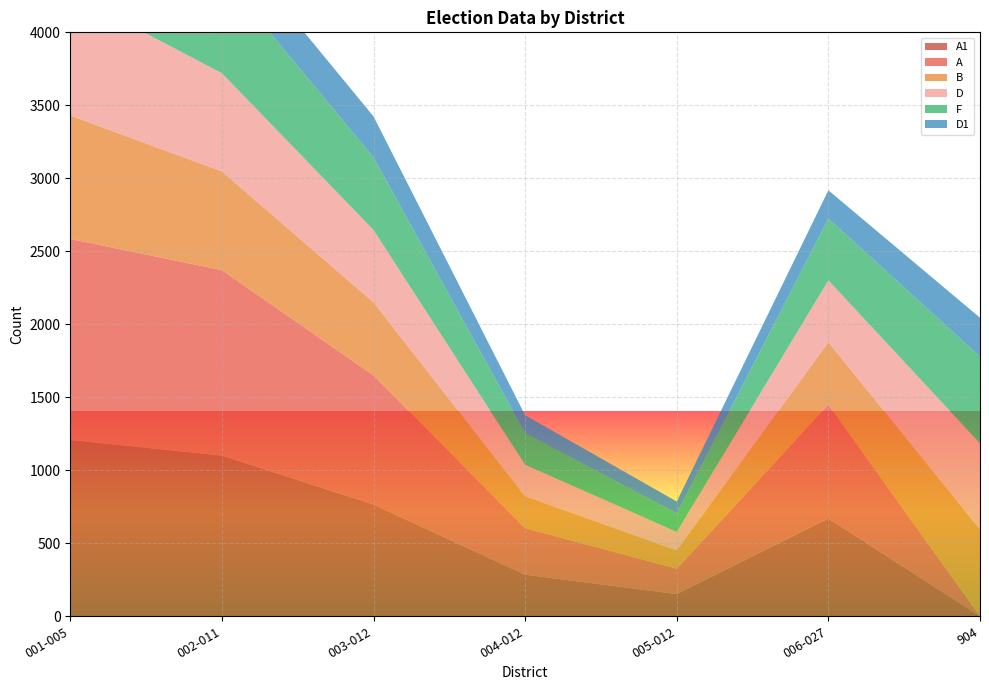

Reading right to left, list all the values displayed in this chart.

A1: 904=0	006-027=670	005-012=152	004-012=285	003-012=766	002-011=1101	001-005=1208
A: 904=0	006-027=780	005-012=174	004-012=319	003-012=884	002-011=1270	001-005=1377
B: 904=595	006-027=427	005-012=126	004-012=218	003-012=500	002-011=676	001-005=845
D: 904=590	006-027=424	005-012=126	004-012=216	003-012=496	002-011=673	001-005=835
F: 904=594	006-027=424	005-012=126	004-012=217	003-012=498	002-011=674	001-005=838
D1: 904=266	006-027=193	005-012=82	004-012=122	003-012=280	002-011=292	001-005=392